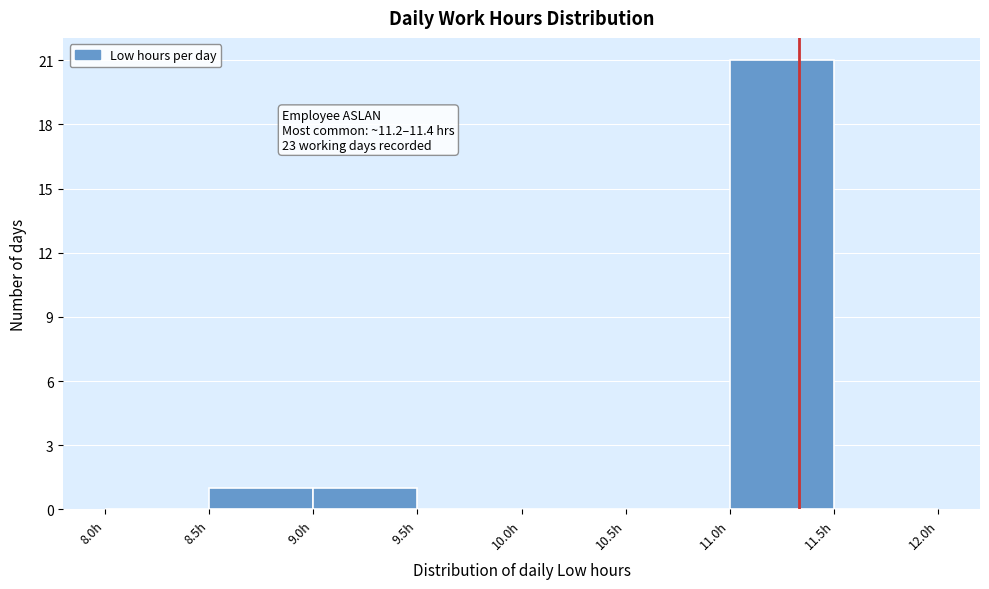

Which range on the x-axis has the tallest bar?

11.0 to 11.5